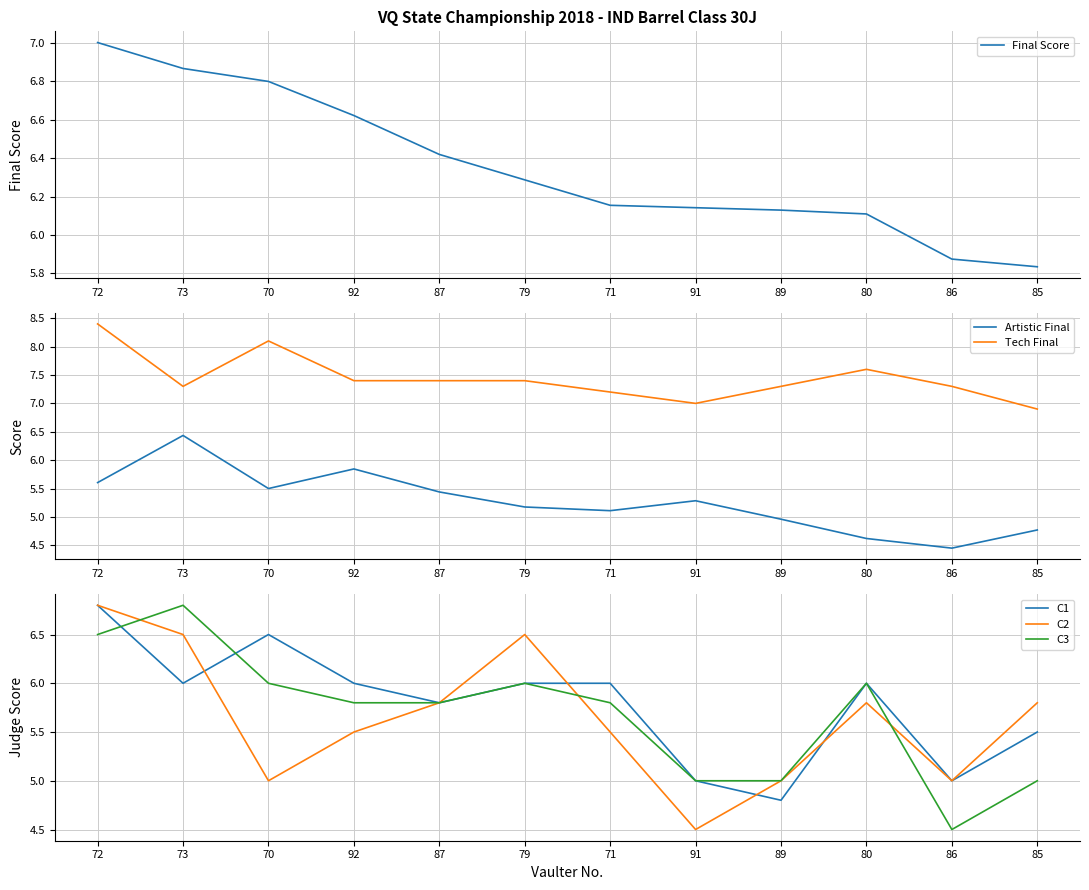

The Artistic Final series shows 5.8 at 92. True or false?

True